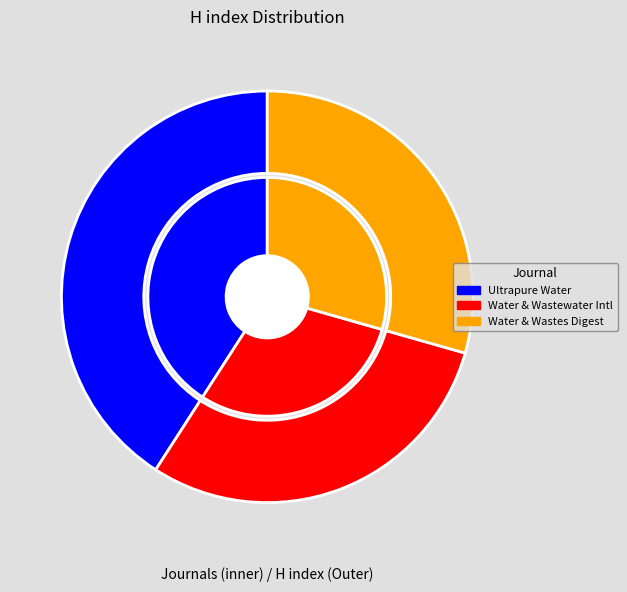

The Ultrapure Water slice represents 41% of the pie. True or false?

True